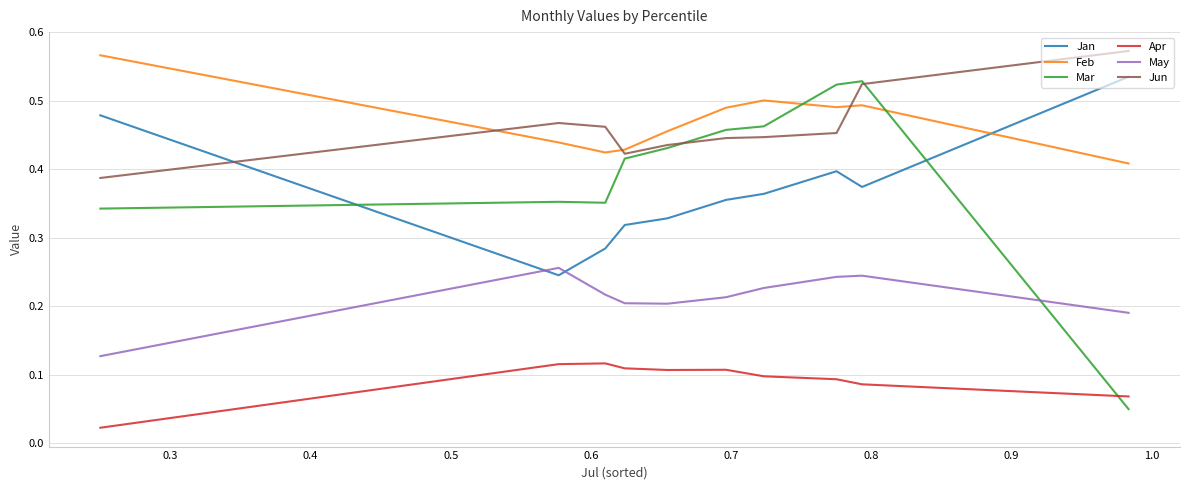

How many times do Jan and Mar cross each other?

2